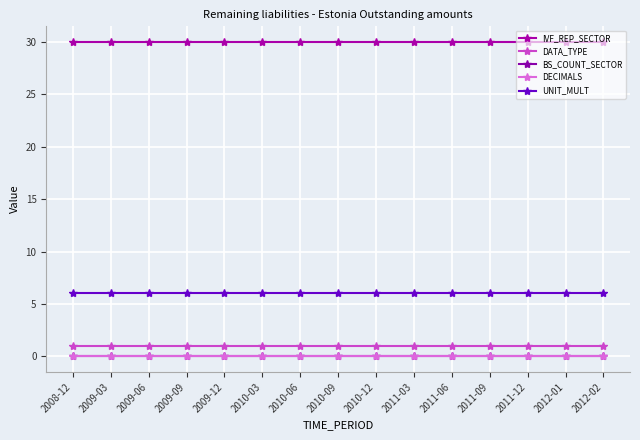

True or false: UNIT_MULT and DATA_TYPE cross at least once.

False